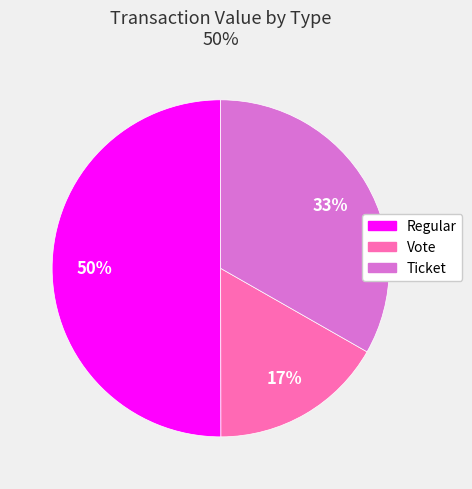

Count the number of slices in the pie.

3